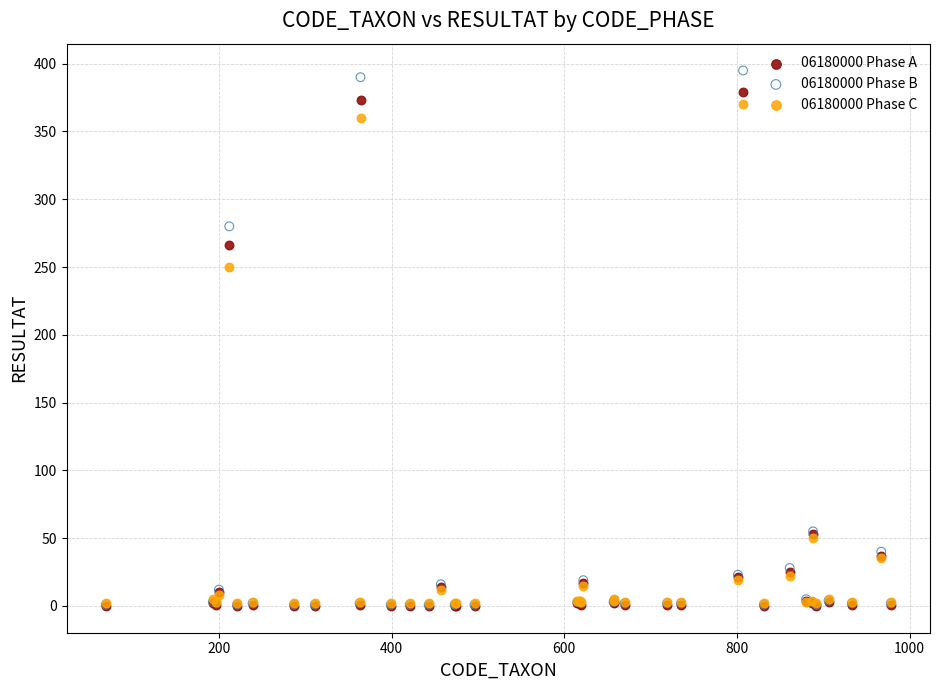

In the 06180000 Phase C series, what Y value is closest to 186?

250